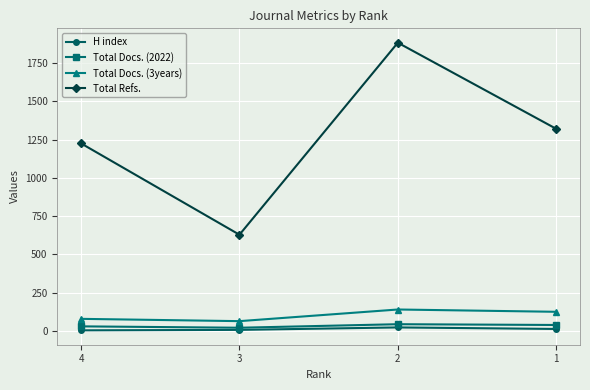

What is the value of the Total Docs. (3years) point at the 4th from the left?

126